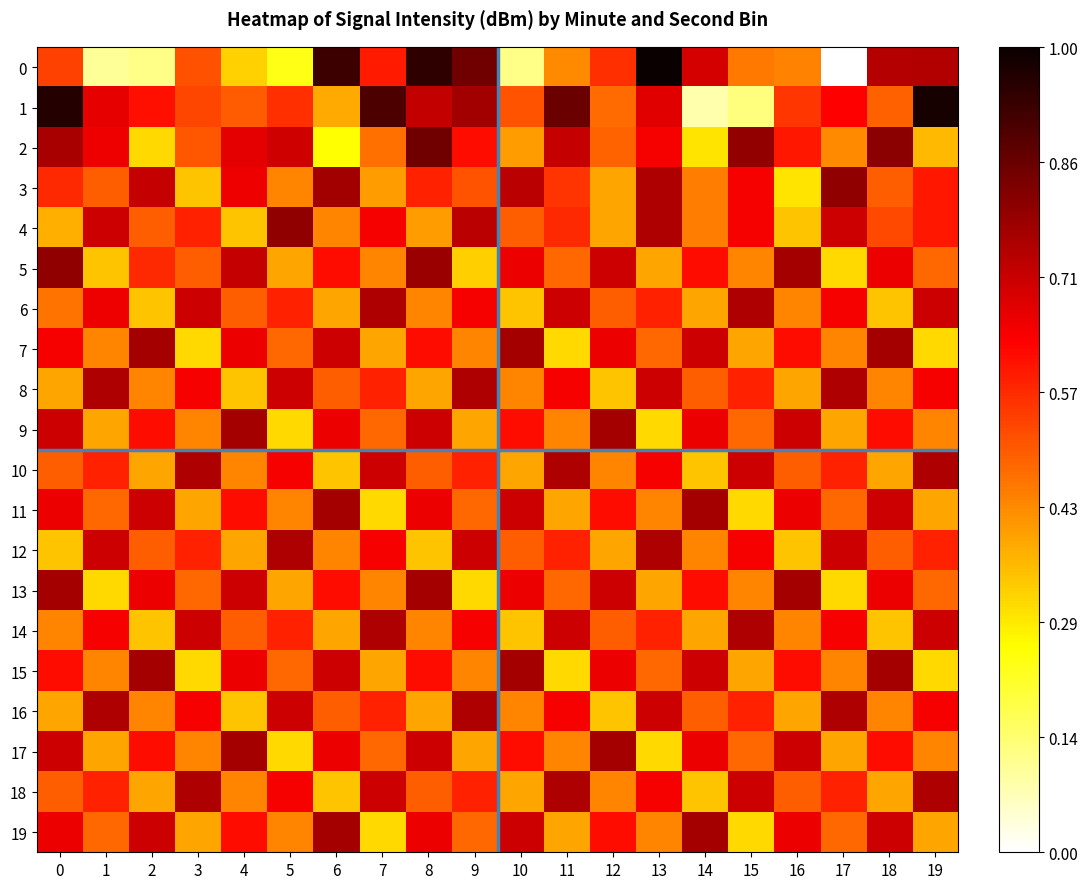

What is the difference between the highest and lowest values at 13?

0.7